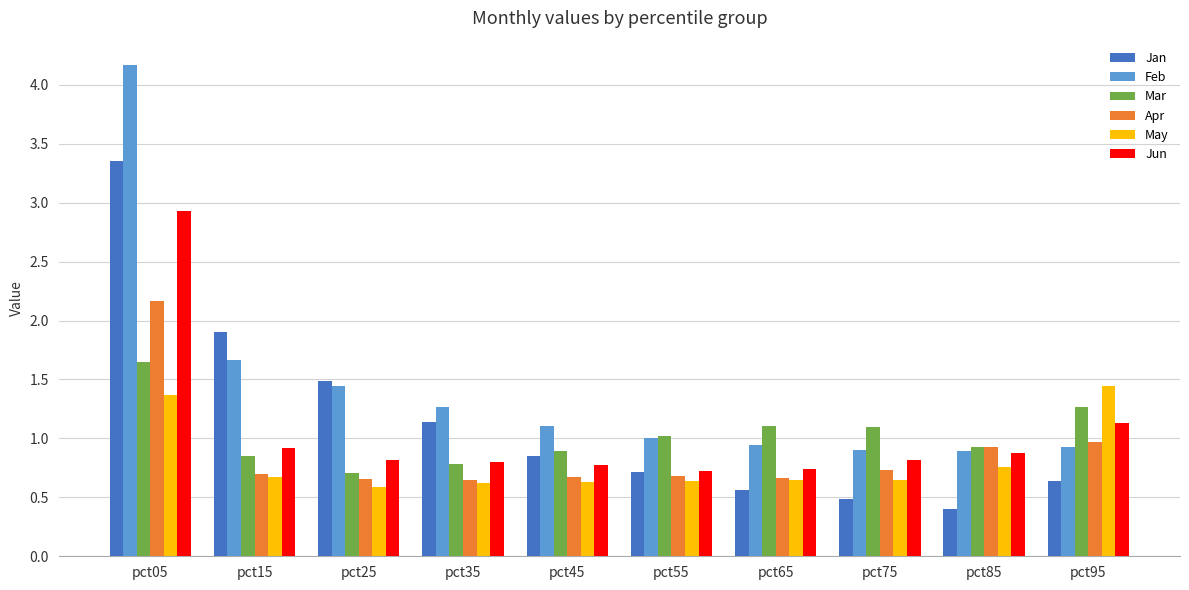

Which series changed the most between pct15 and pct65?

Jan